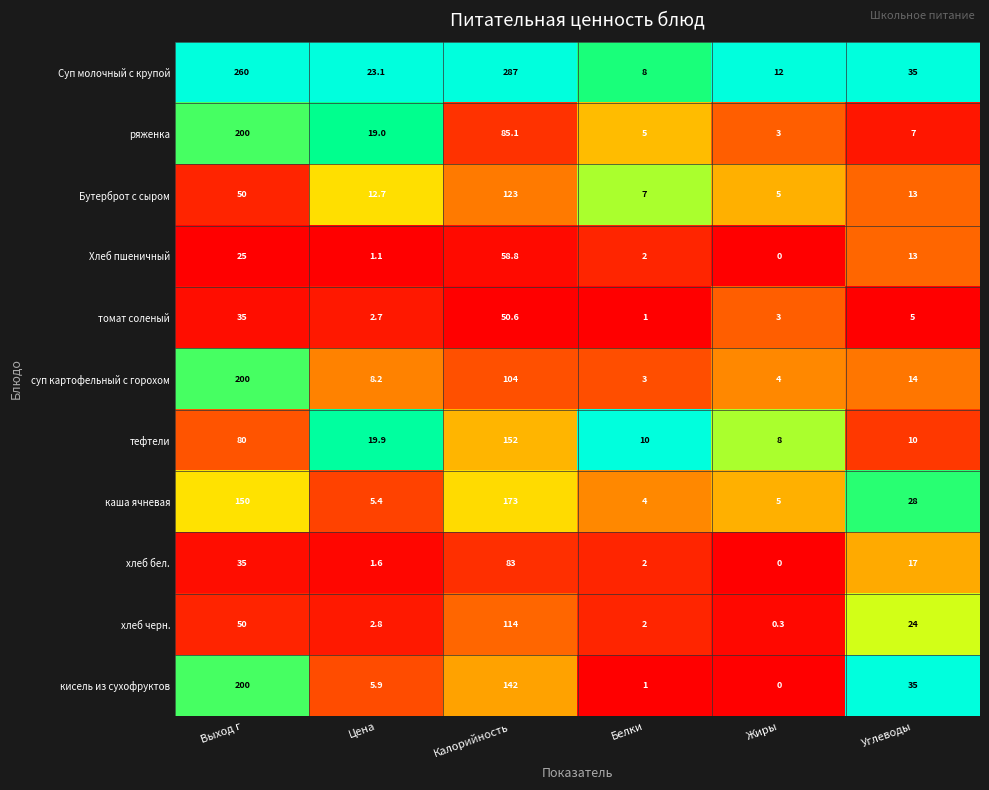

True or false: хлеб бел. has a value of 17.0 at Углеводы.

True